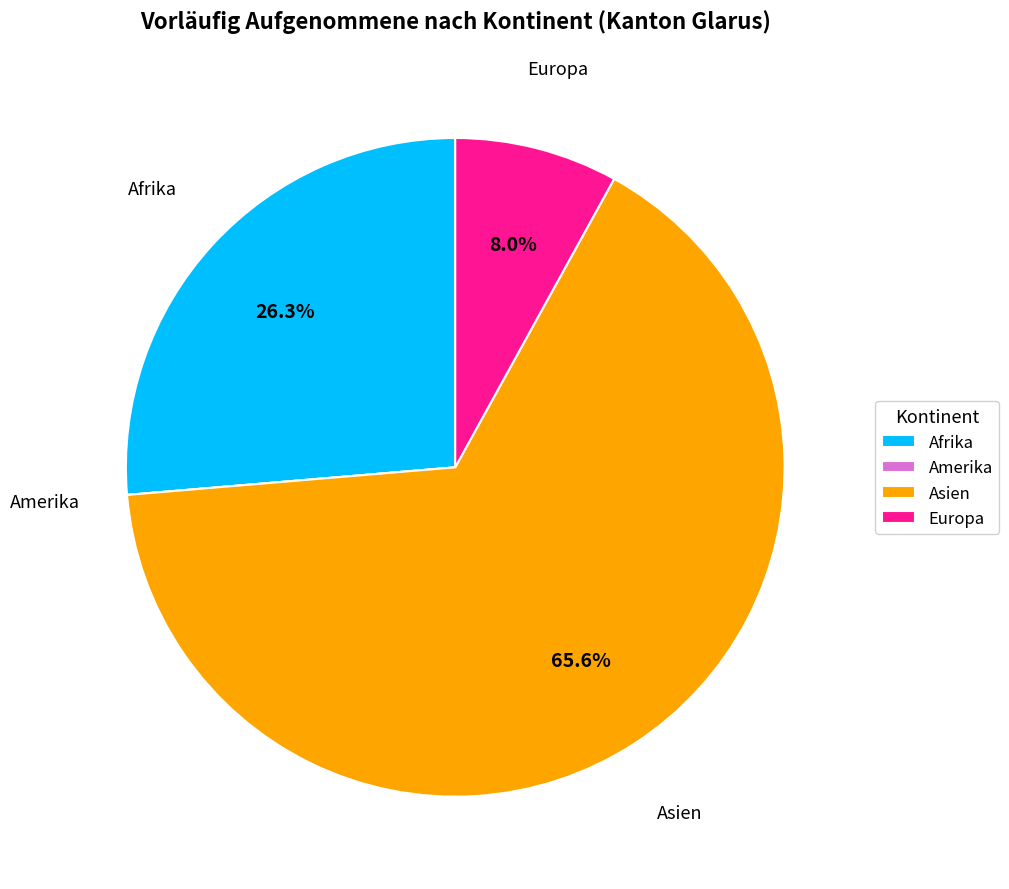

Which category accounts for the majority?

Asien